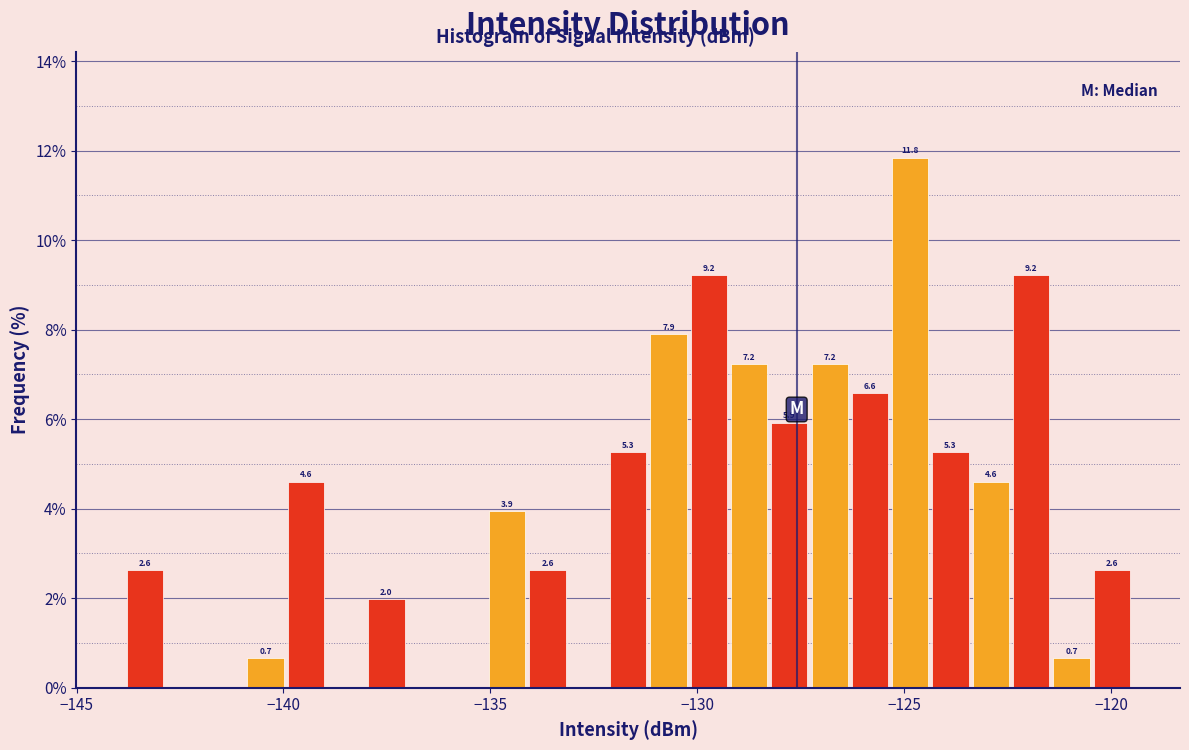

Read against the x-axis, roughly where is the centre of the tallest bar?

-125.0